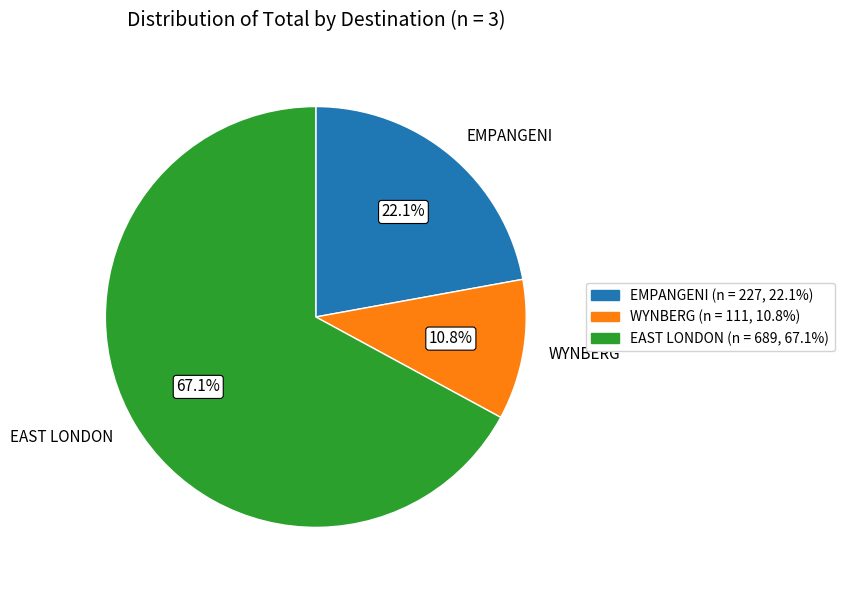

To the nearest percent, what percentage of the pie is EMPANGENI?

22%